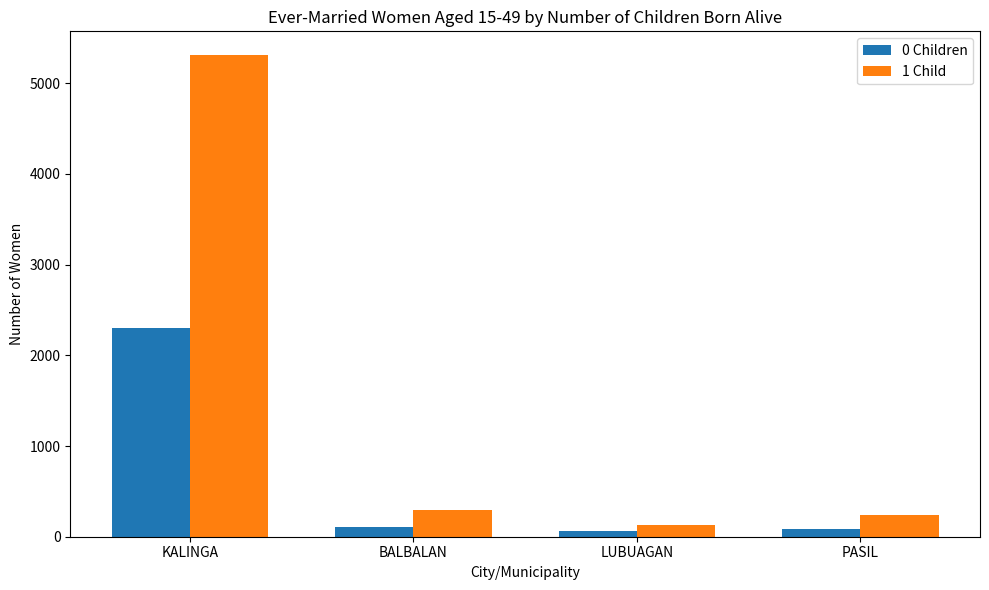

Which series has the widest spread of values?

1 Child